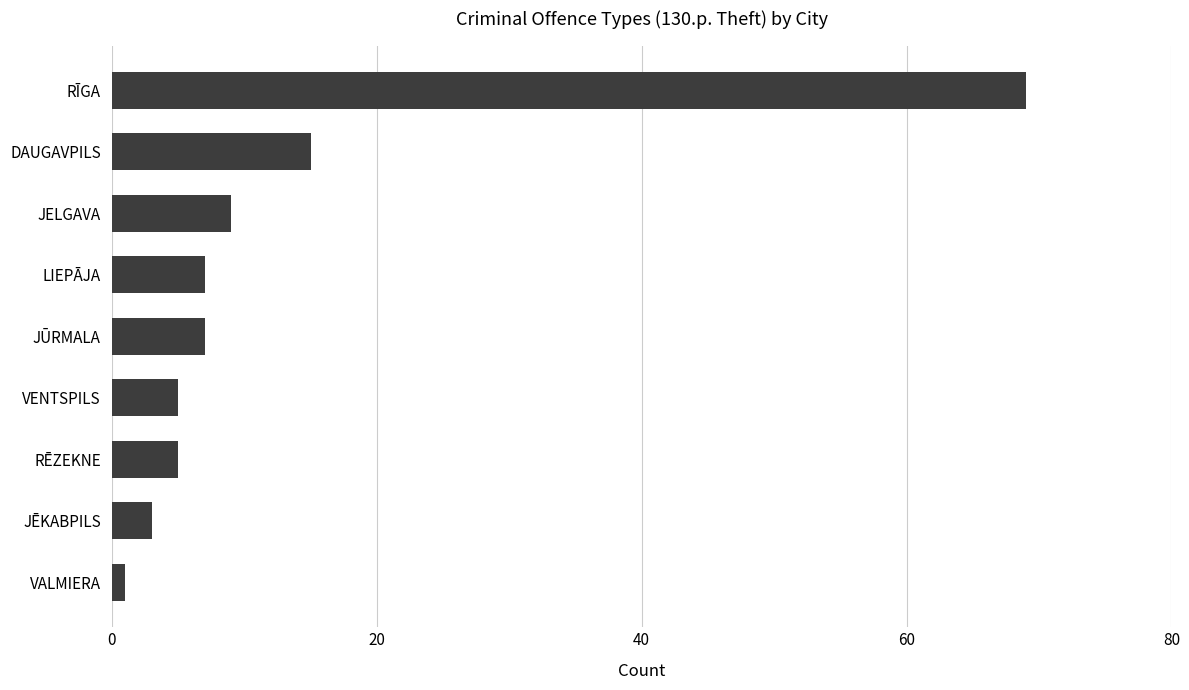

Are the bars horizontal?

Yes